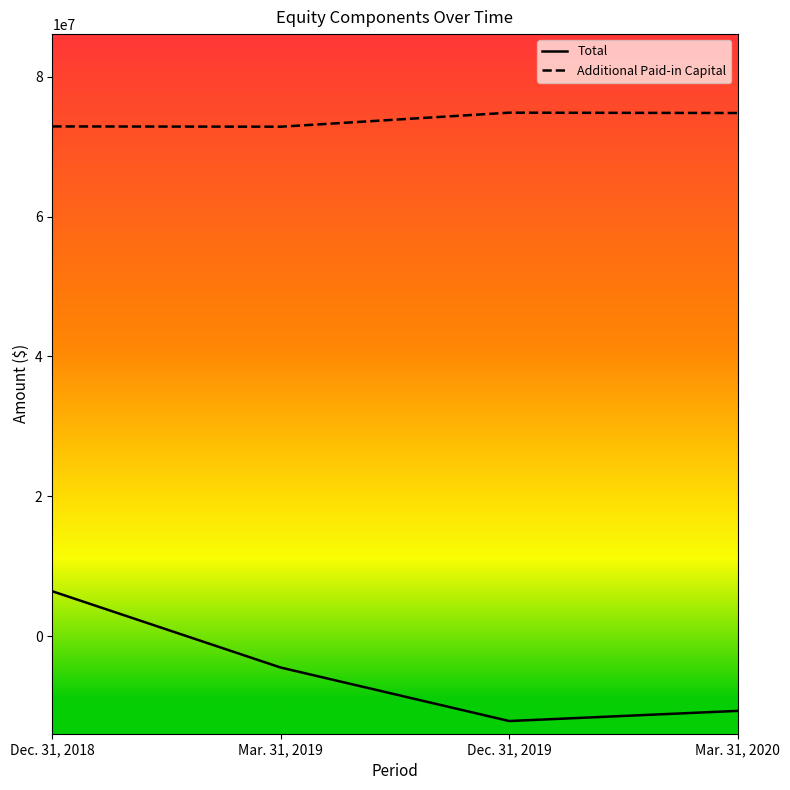

What is the approximate value of Total at Mar. 31, 2019, to the nearest 50?

-4453950